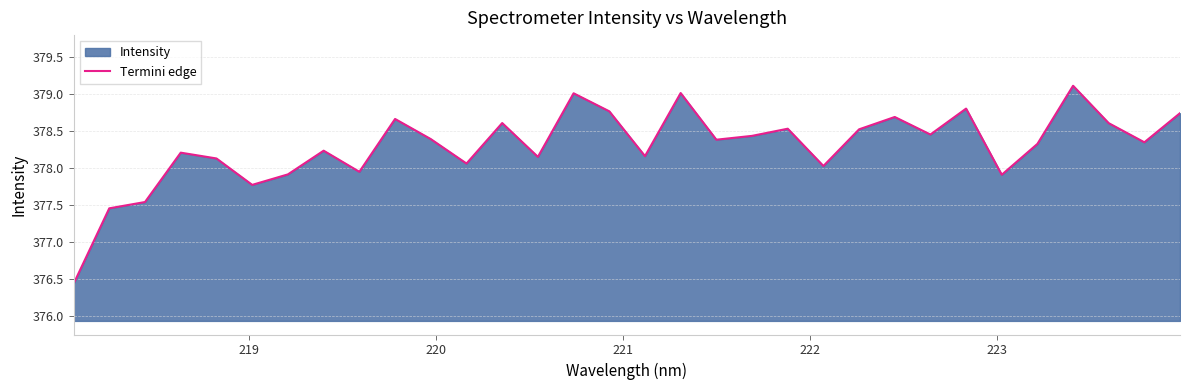

What is the difference between the maximum and second lowest values?

1.7